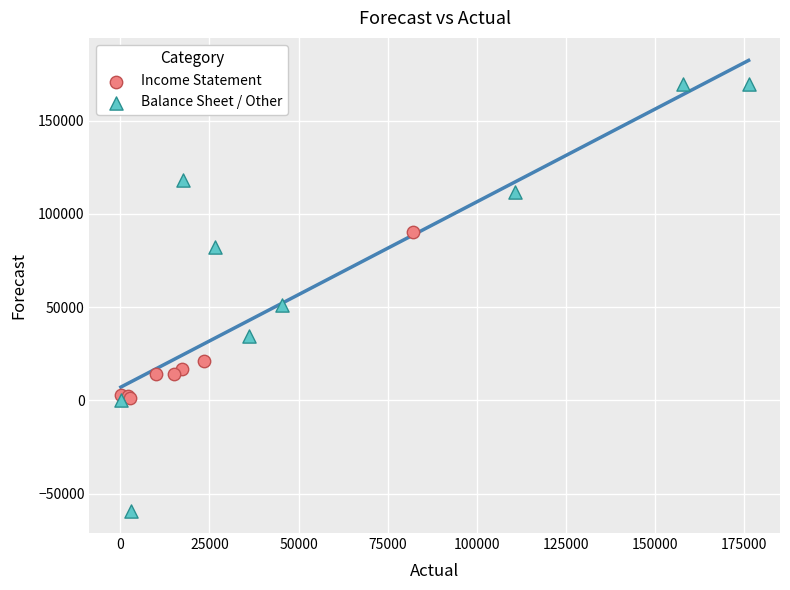

Which series has the widest spread of Y values?

Balance Sheet / Other